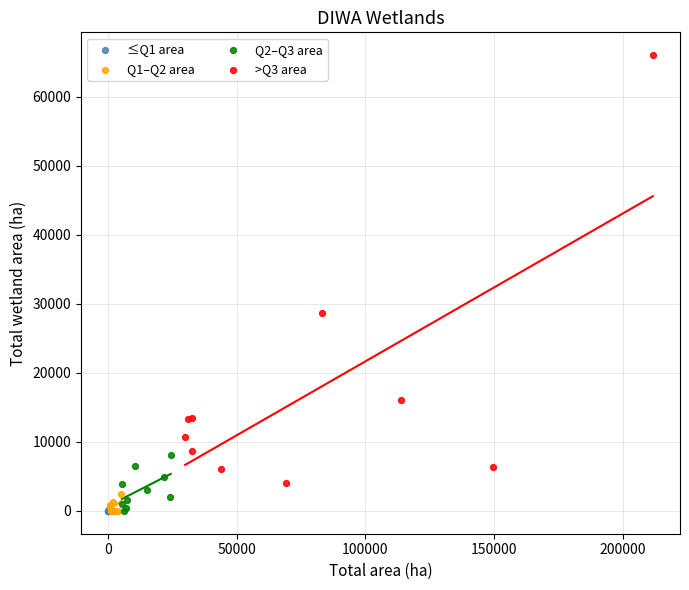

Which series has the widest spread of Y values?

>Q3 area